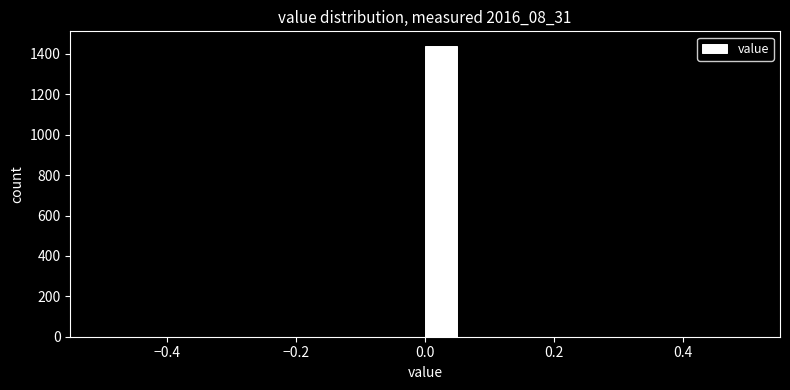

Around what value on the x-axis is the tallest bar? Give the approximate position of its centre, as read against the axis.

0.02